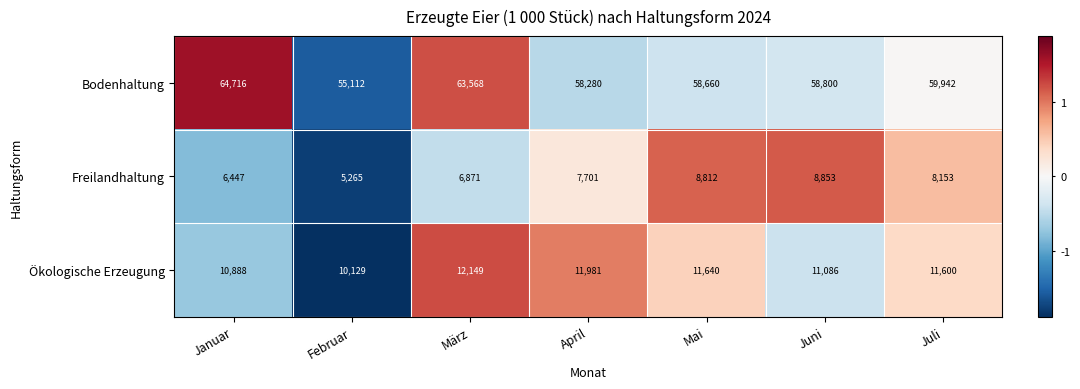

Between April and Juni, which series saw the biggest shift?

Freilandhaltung